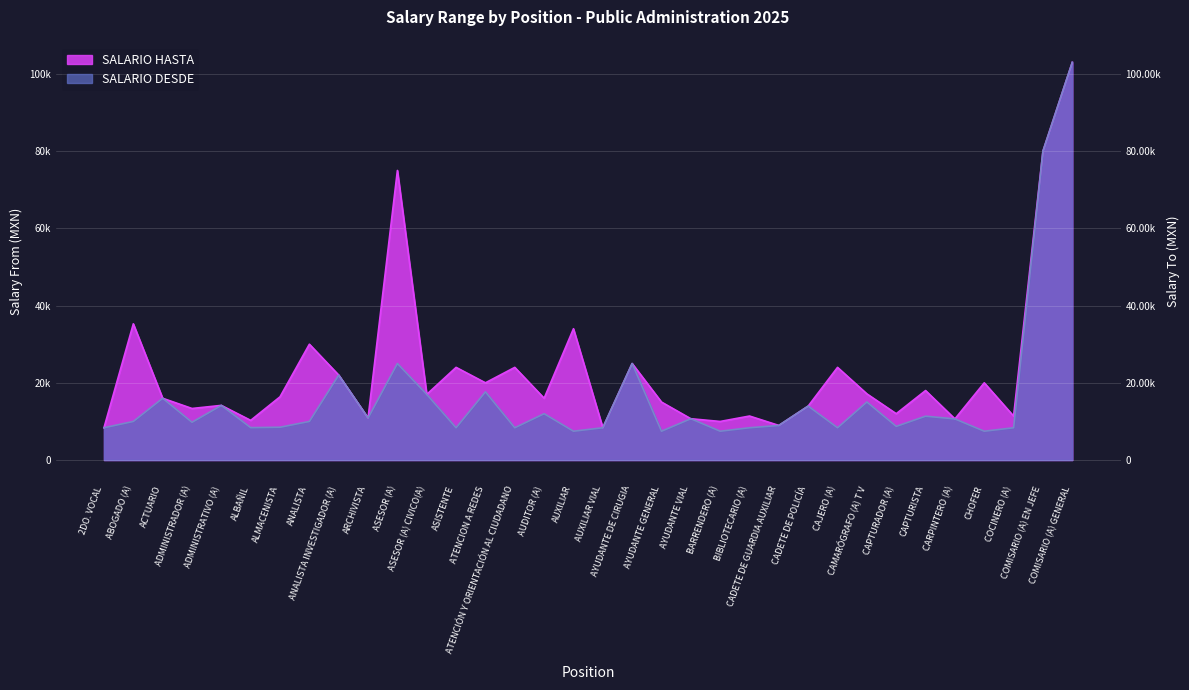

True or false: SALARIO DESDE has more than 2 points higher than both neighbors.

True